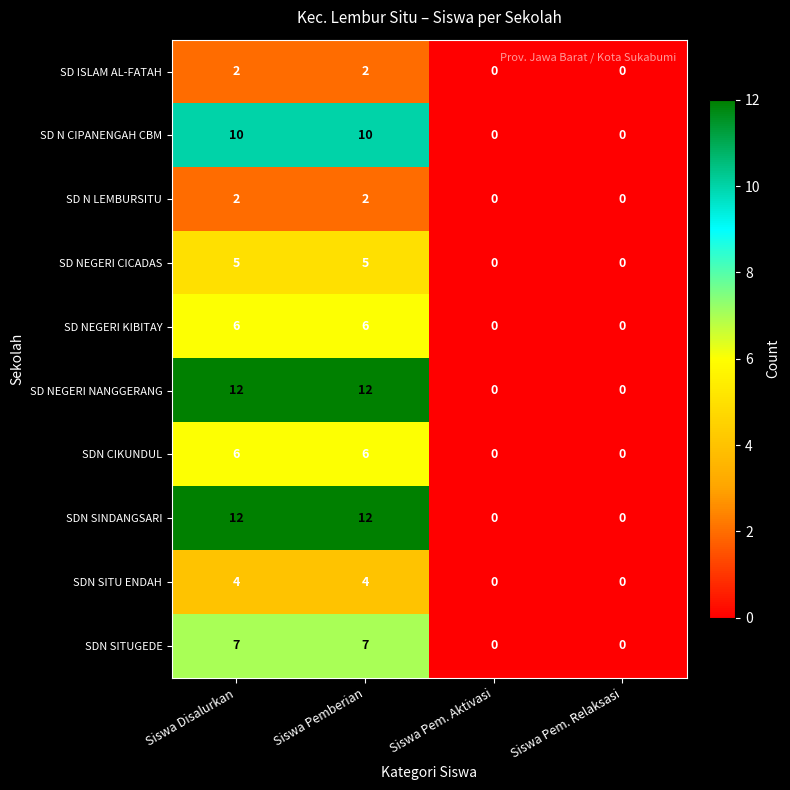

Read the SDN SITUGEDE value at Siswa Pemberian.

7